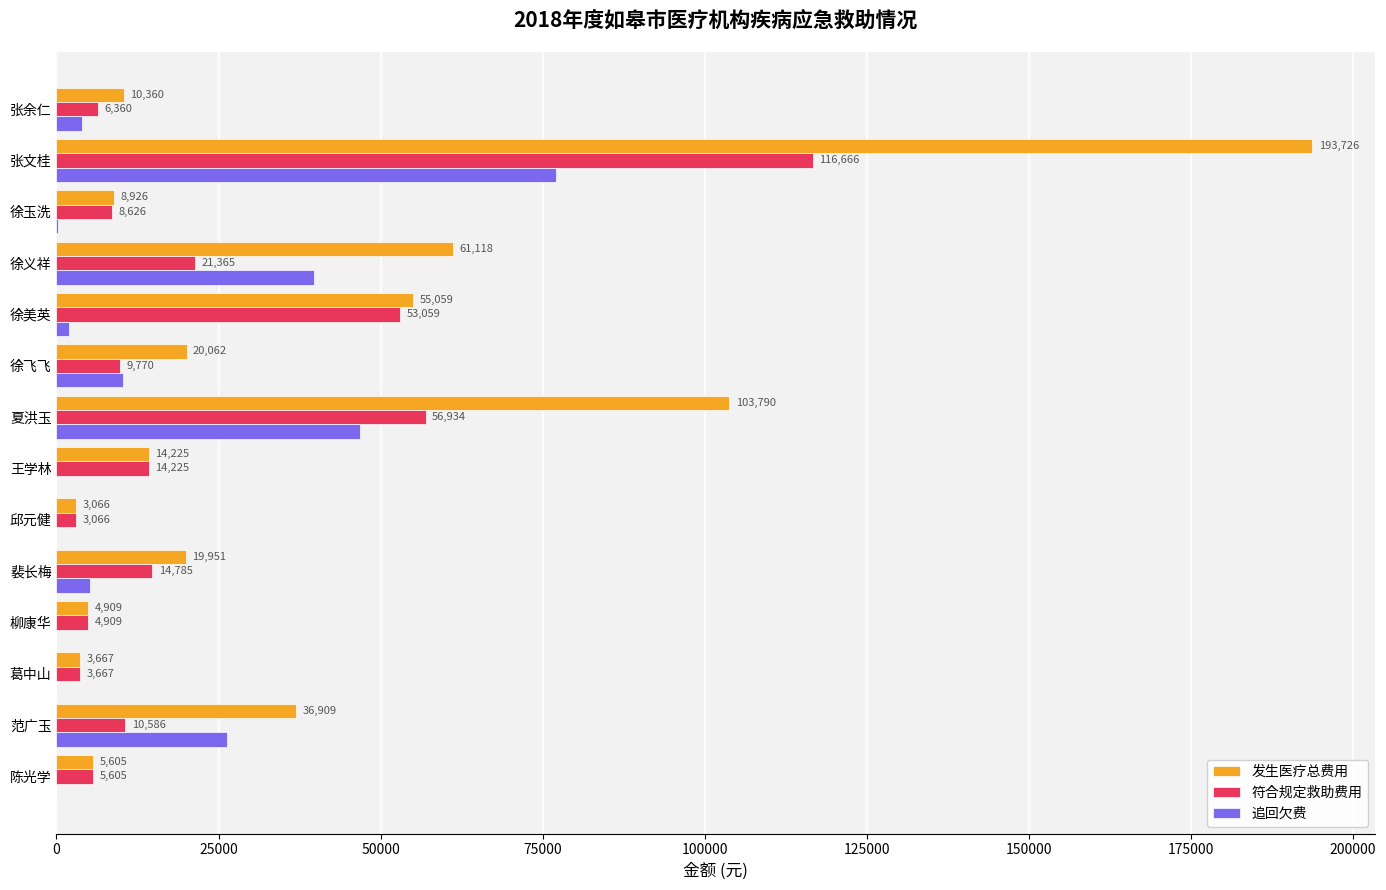

The 追回欠费 series shows -26338.6 at 陈光学. True or false?

False